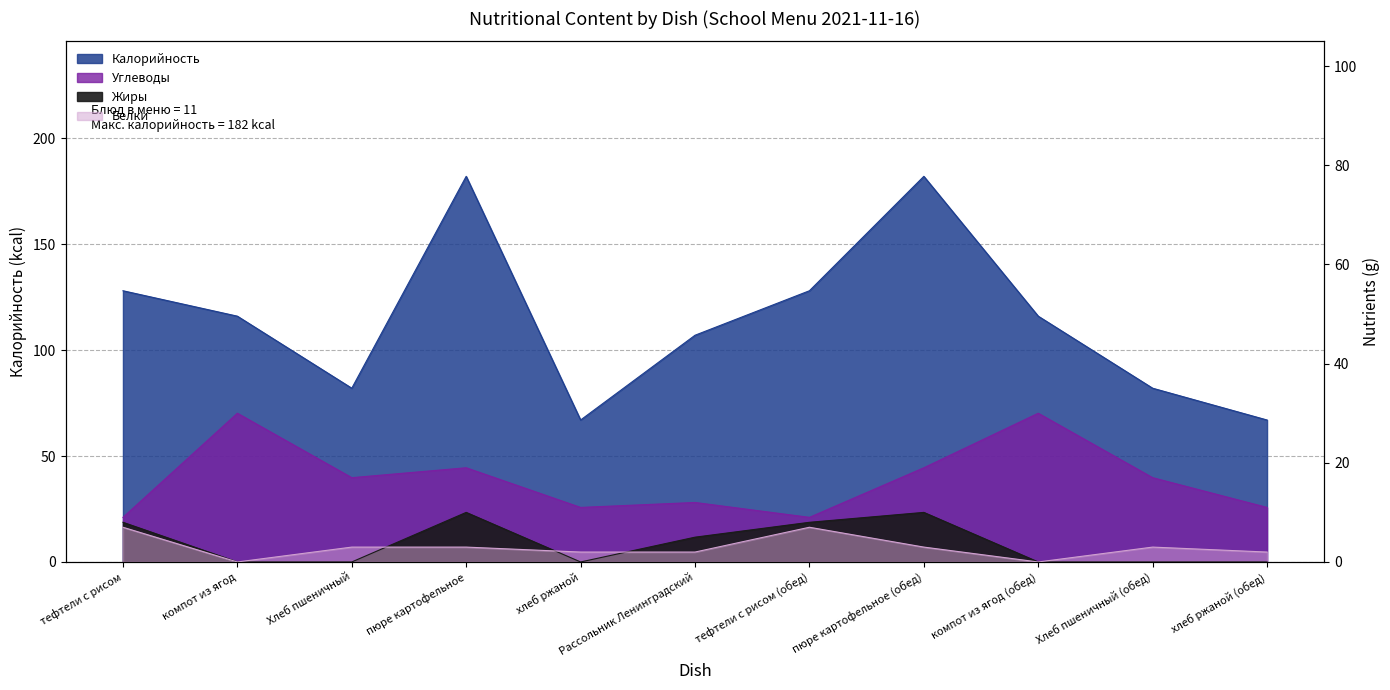

True or false: Калорийность and Белки cross at least once.

False